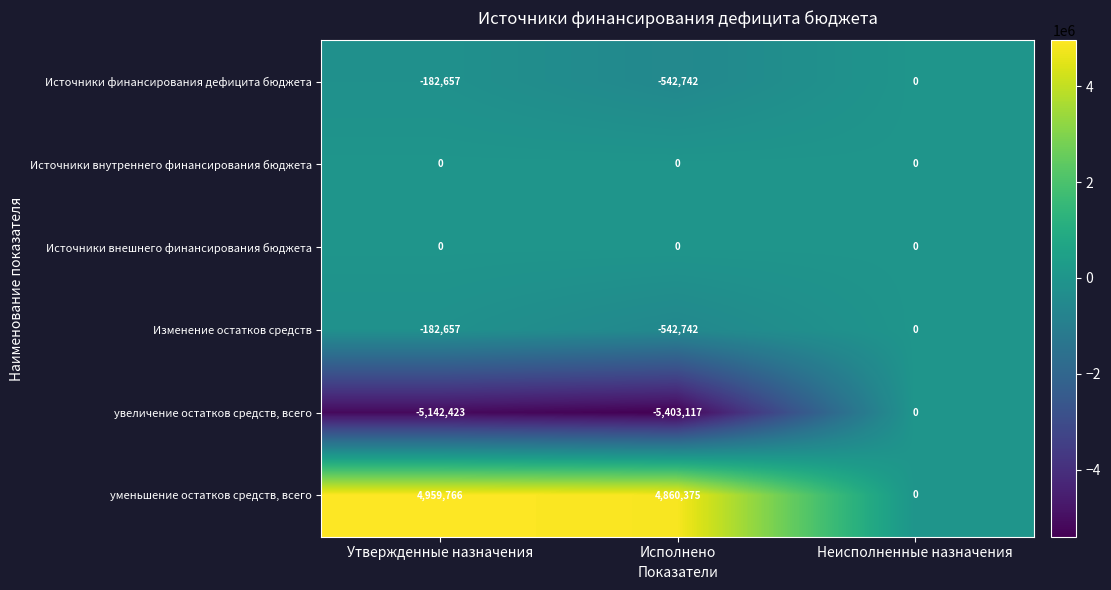

What is the total value across all series at Исполнено?

-1628226